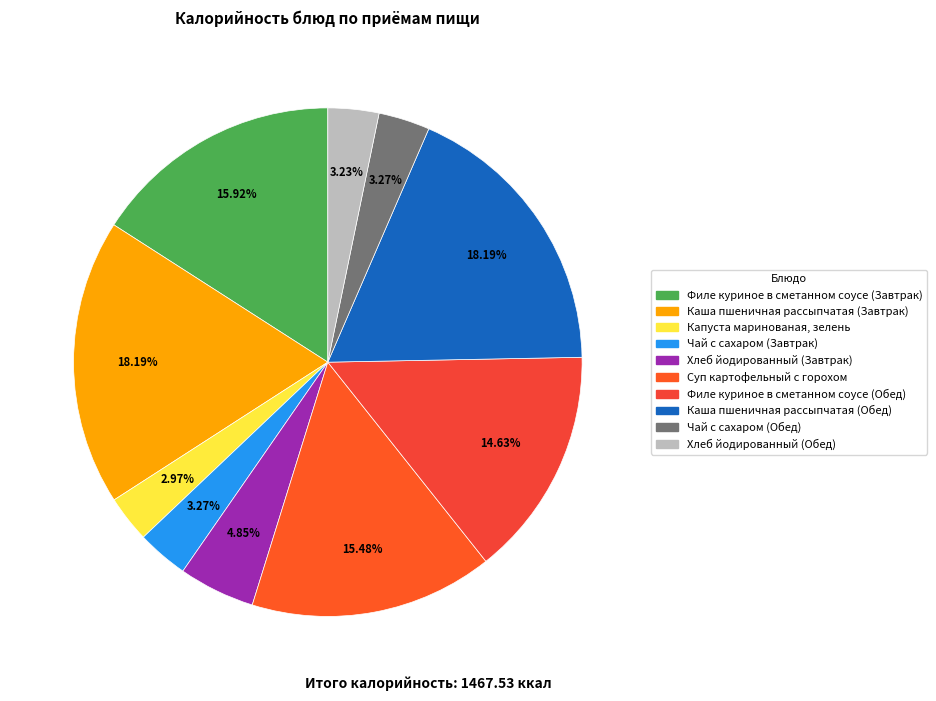

Which category has the smallest portion of the pie?

Капуста маринованая, зелень